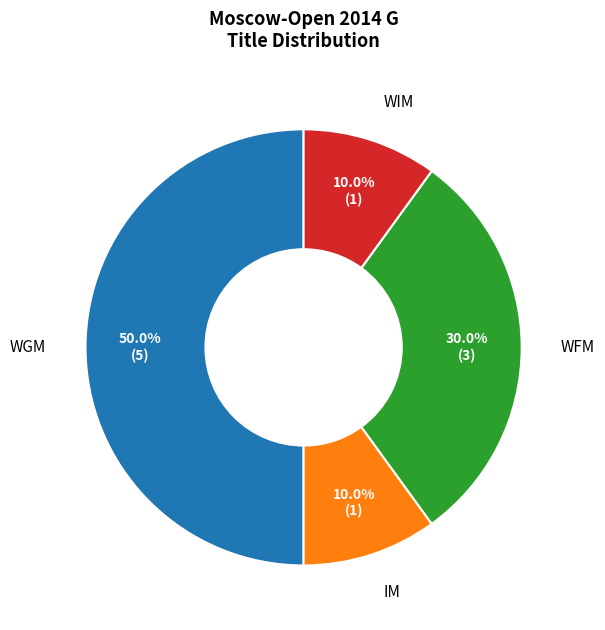

To the nearest percent, what is the difference between the WGM and IM slice percentages?

40%